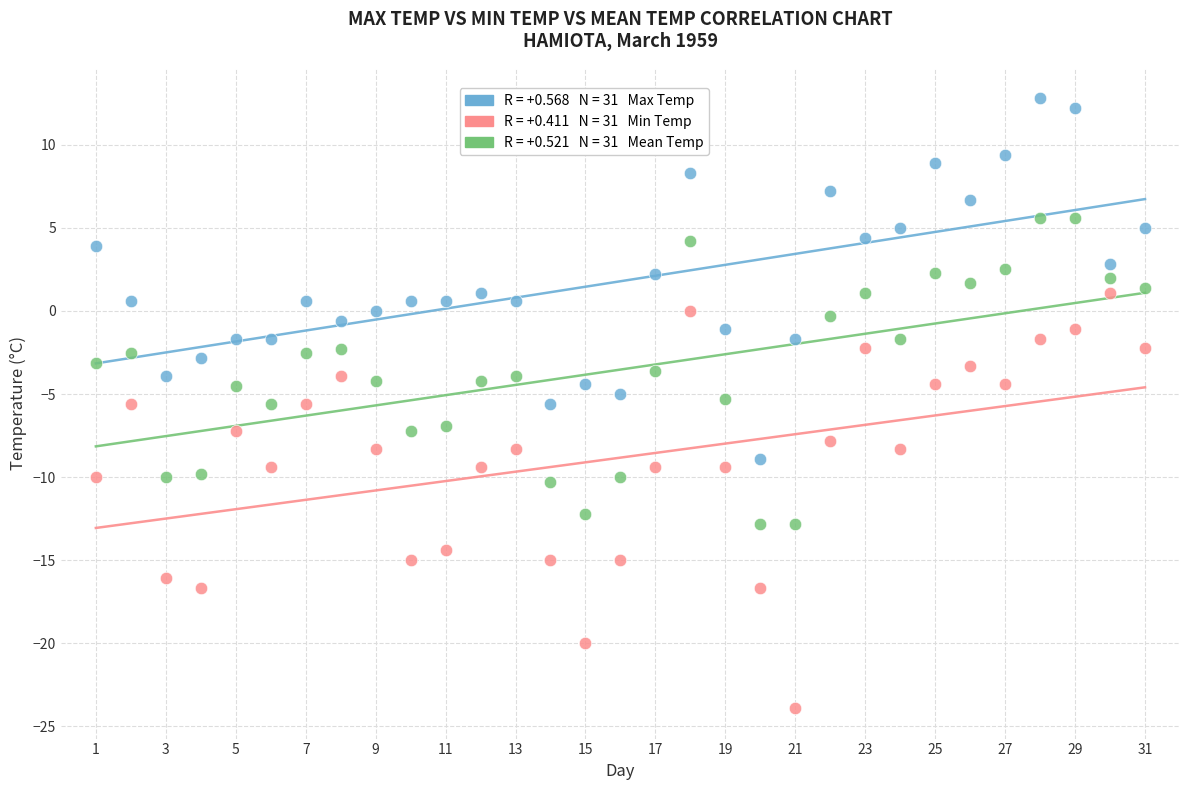

Across all data points, what is the range of X values (max minus min)?

30.0